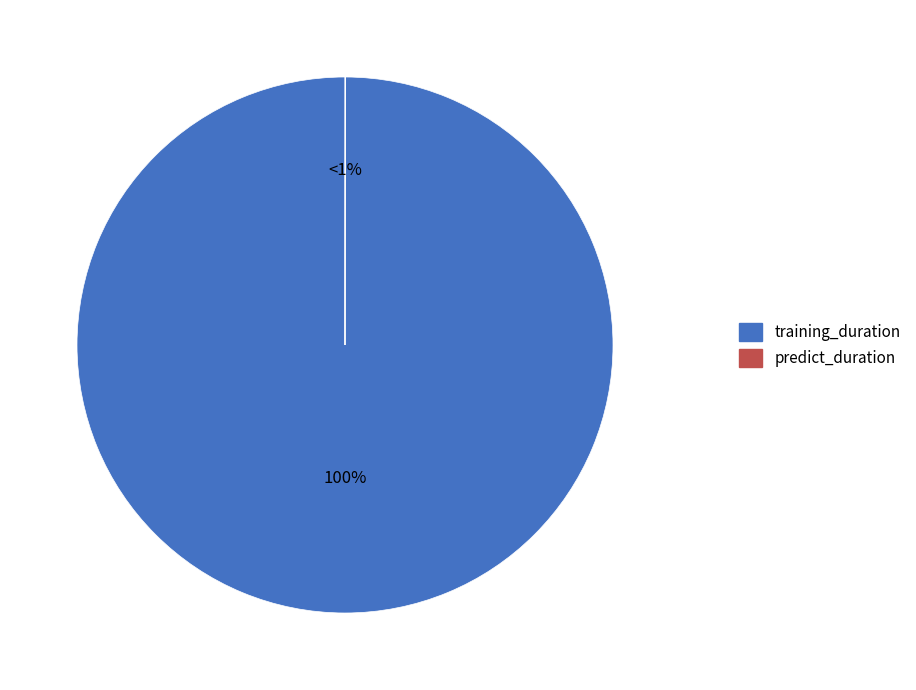

To the nearest percent, what is the difference between the predict_duration and training_duration slice percentages?

100%